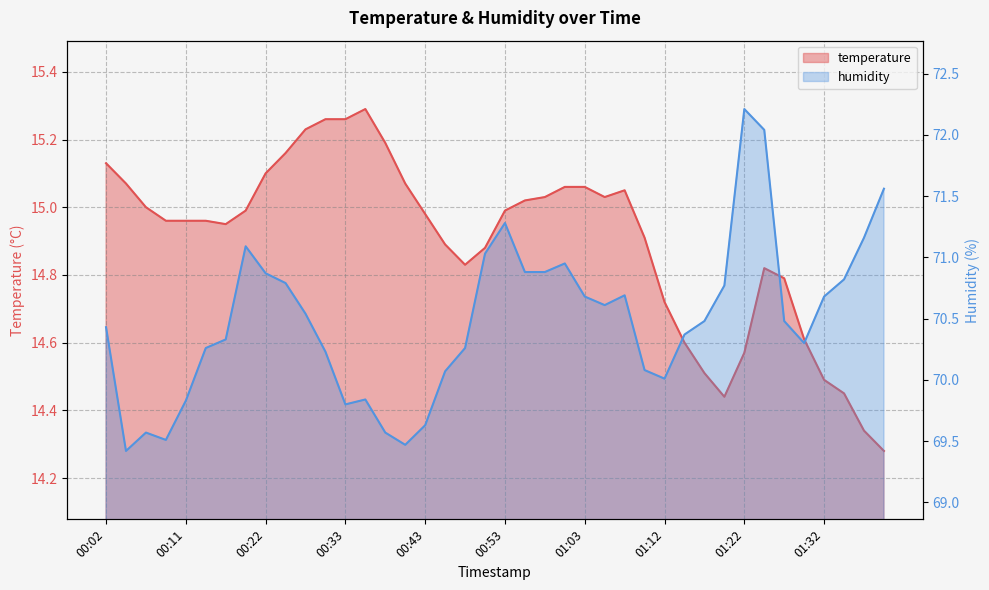

Reading right to left, extract all data points from this chart.

temperature: 01:39=14.3	01:37=14.3	01:34=14.4	01:32=14.5	01:30=14.6	01:27=14.8	01:25=14.8	01:22=14.6	01:20=14.4	01:17=14.5	01:15=14.6	01:12=14.7	01:10=14.9	01:07=15.1	01:05=15.0	01:03=15.1	01:00=15.1	00:58=15.0	00:55=15.0	00:53=15.0	00:50=14.9	00:48=14.8	00:46=14.9	00:43=15.0	00:41=15.1	00:38=15.2	00:36=15.3	00:33=15.3	00:31=15.3	00:28=15.2	00:25=15.2	00:22=15.1	00:19=15.0	00:17=14.9	00:14=15.0	00:11=15.0	00:09=15.0	00:06=15.0	00:04=15.1	00:02=15.1
humidity: 01:39=71.6	01:37=71.2	01:34=70.8	01:32=70.7	01:30=70.3	01:27=70.5	01:25=72.0	01:22=72.2	01:20=70.8	01:17=70.5	01:15=70.4	01:12=70.0	01:10=70.1	01:07=70.7	01:05=70.6	01:03=70.7	01:00=71.0	00:58=70.9	00:55=70.9	00:53=71.3	00:50=71.0	00:48=70.3	00:46=70.1	00:43=69.6	00:41=69.5	00:38=69.6	00:36=69.8	00:33=69.8	00:31=70.2	00:28=70.5	00:25=70.8	00:22=70.9	00:19=71.1	00:17=70.3	00:14=70.3	00:11=69.8	00:09=69.5	00:06=69.6	00:04=69.4	00:02=70.4